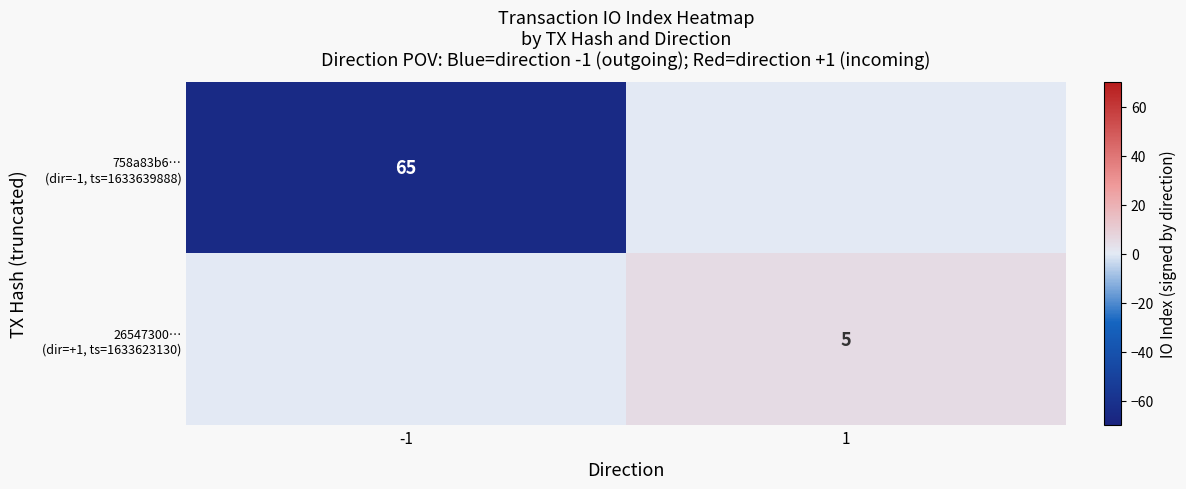

At 1, list the series in order from largest to smallest.

26547300… (dir=+1, ts=1633623130), 758a83b6… (dir=-1, ts=1633639888)